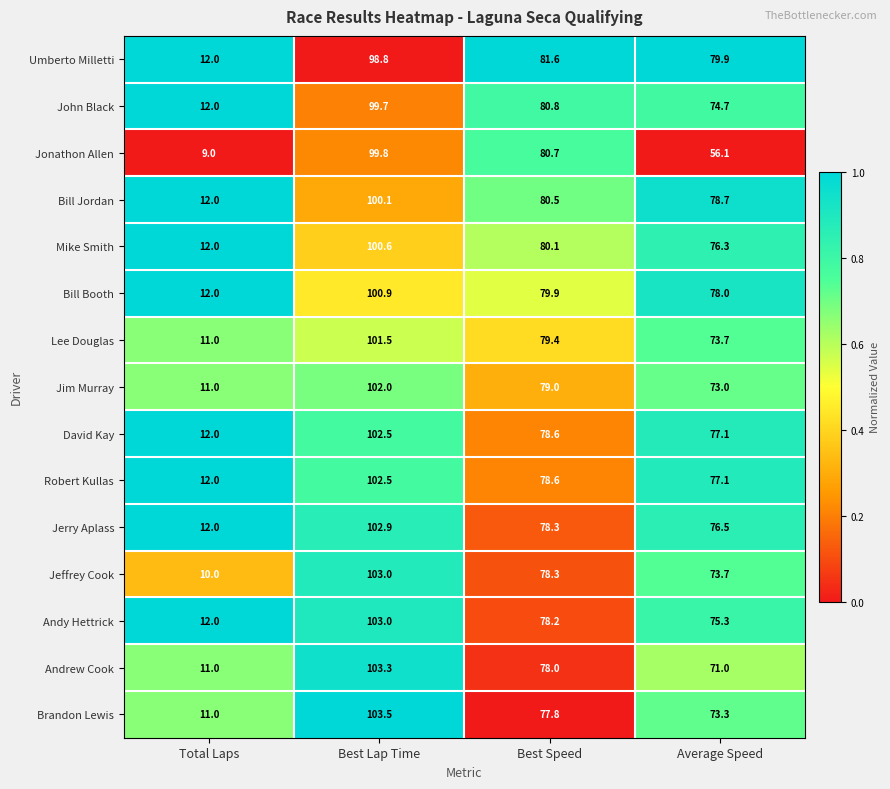

At which label does Bill Jordan first exceed 80?

Best Lap Time